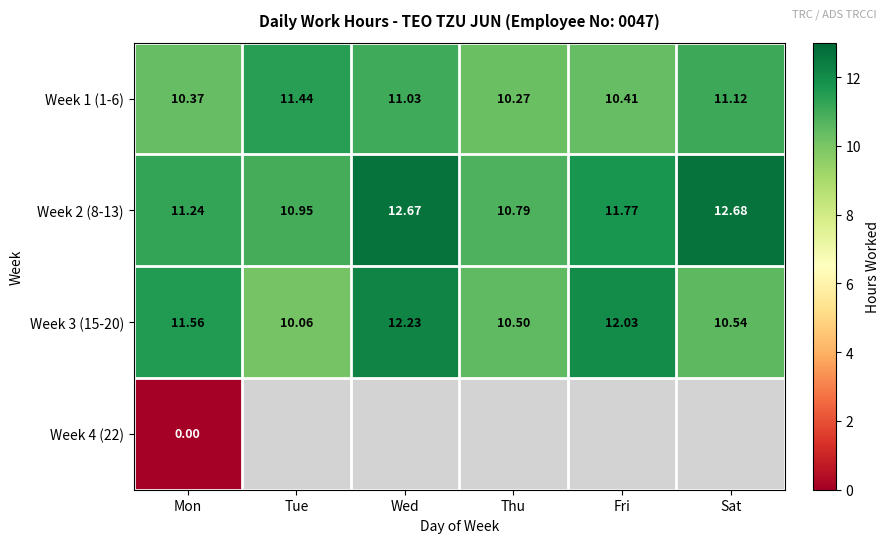

At which label does Week 2 (8-13) reach its minimum?

Thu